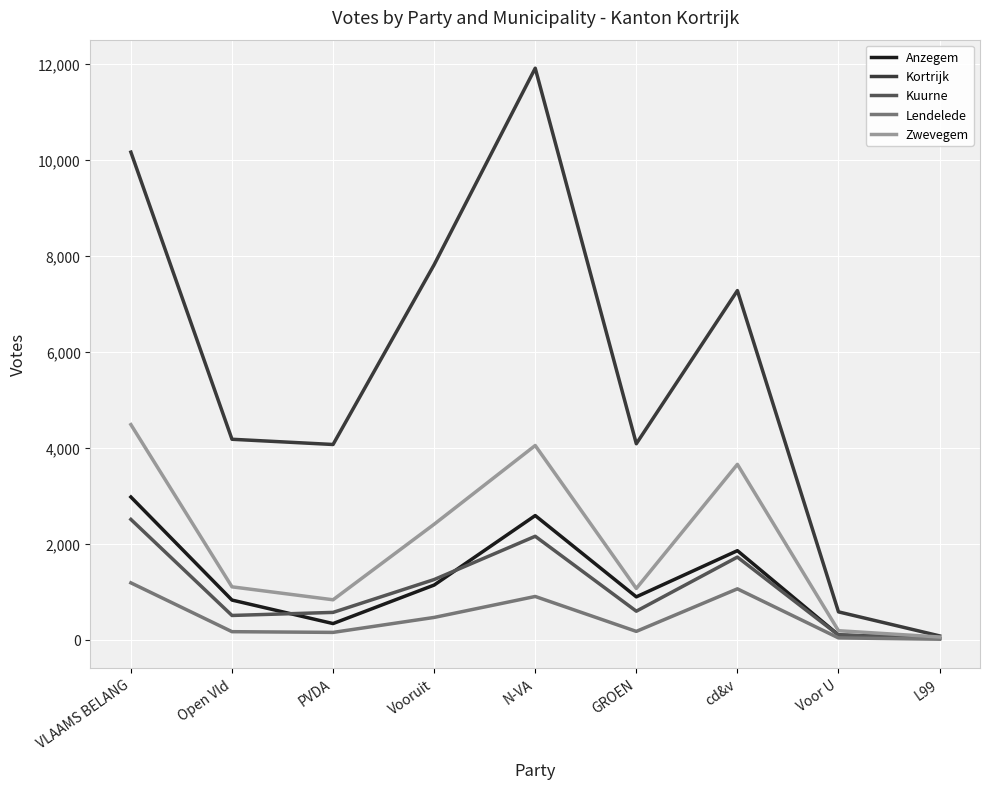

The Kortrijk series shows 16933 at VLAAMS BELANG. True or false?

False